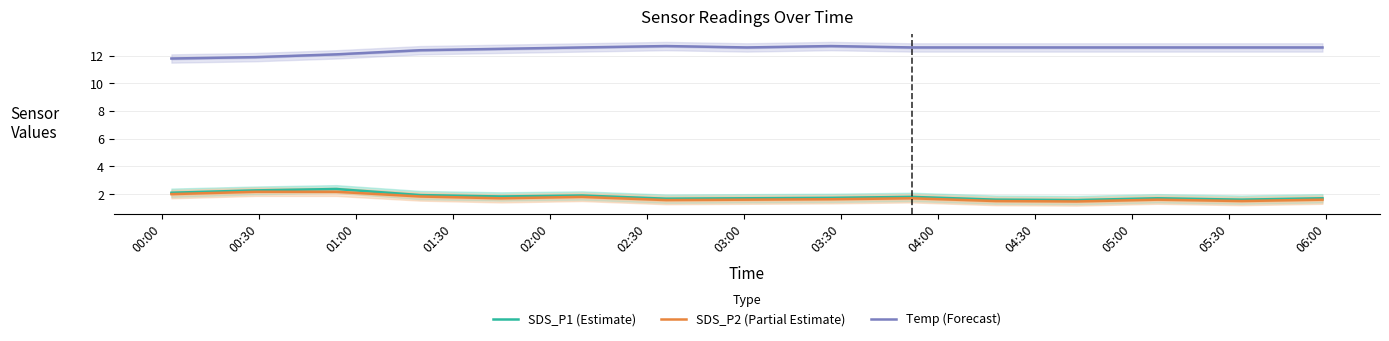

Which series has the largest range (max minus min)?

Temp (Forecast)